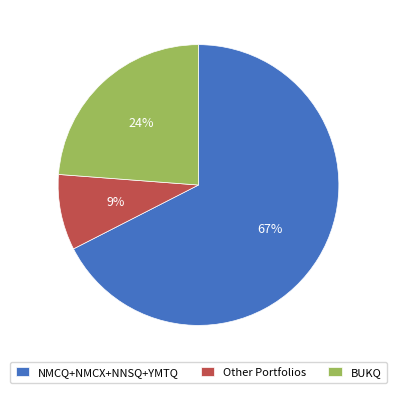

Do NMCQ+NMCX+NNSQ+YMTQ and Other Portfolios together represent more than half of the pie?

Yes